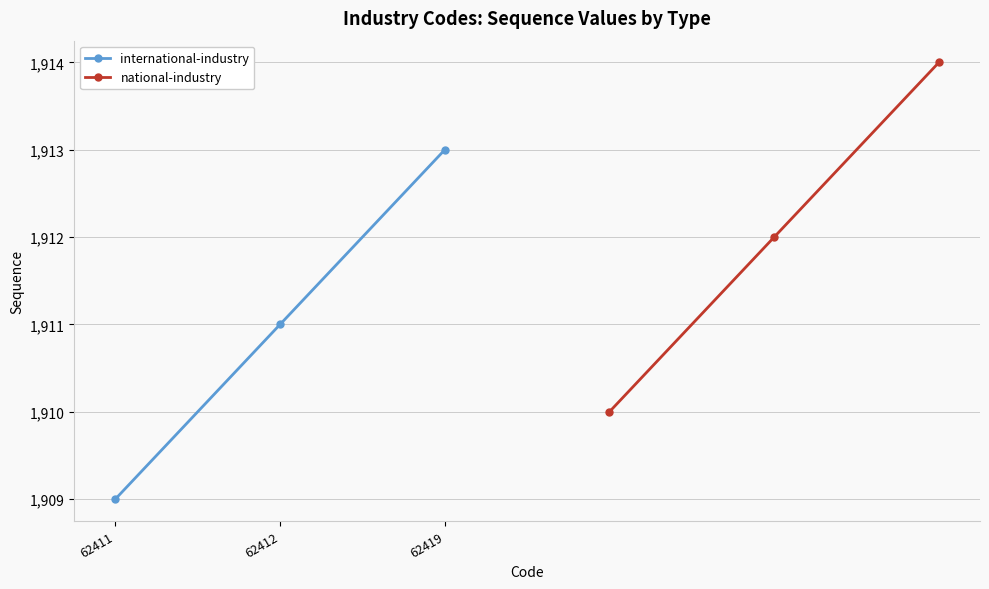

Which series has the largest total across all categories?

national-industry